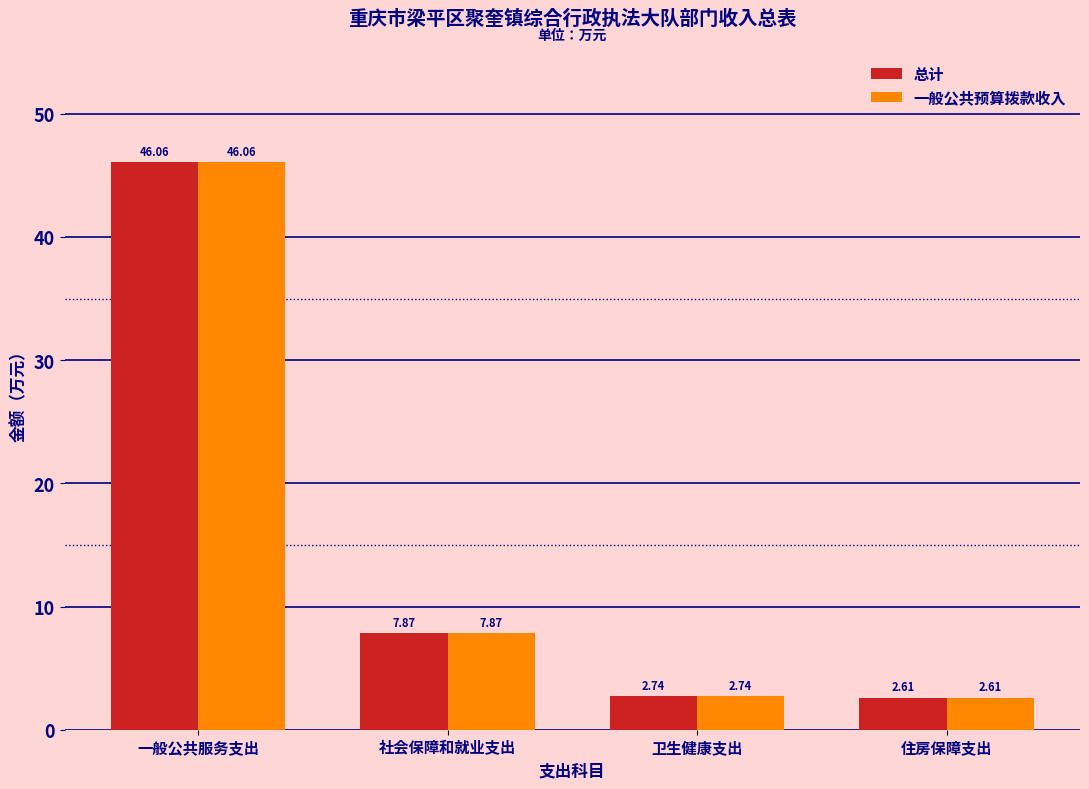

Is the value of 一般公共预算拨款收入 at 住房保障支出 greater than the value of 总计 at 一般公共服务支出?

No